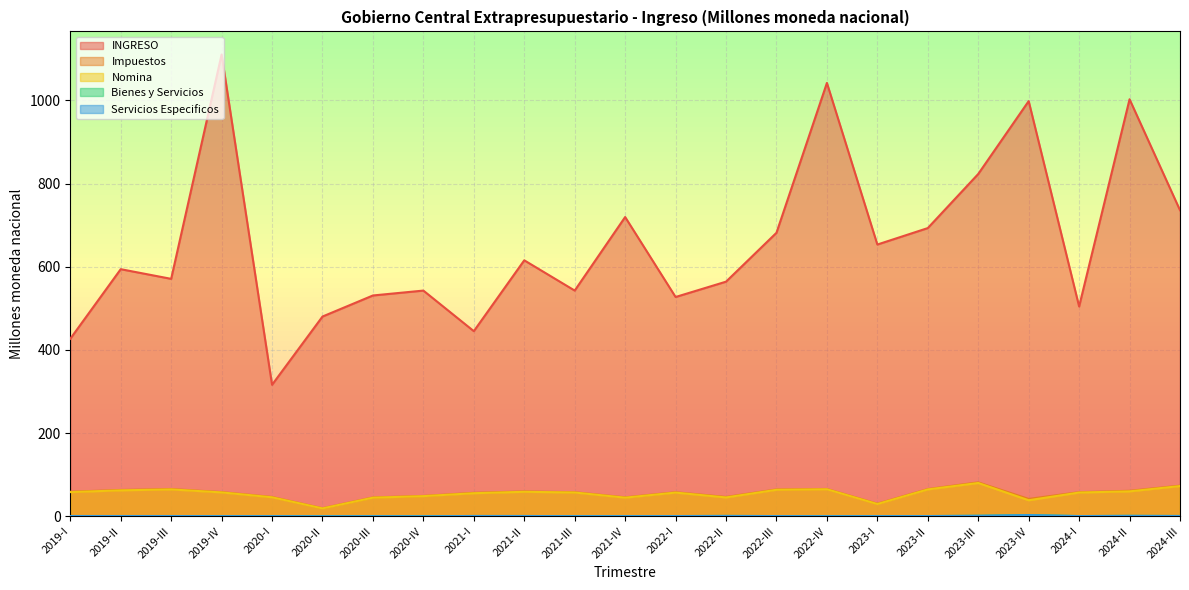

What are all the series names shown in the legend?

INGRESO, Impuestos, Nomina, Bienes y Servicios, Servicios Especificos